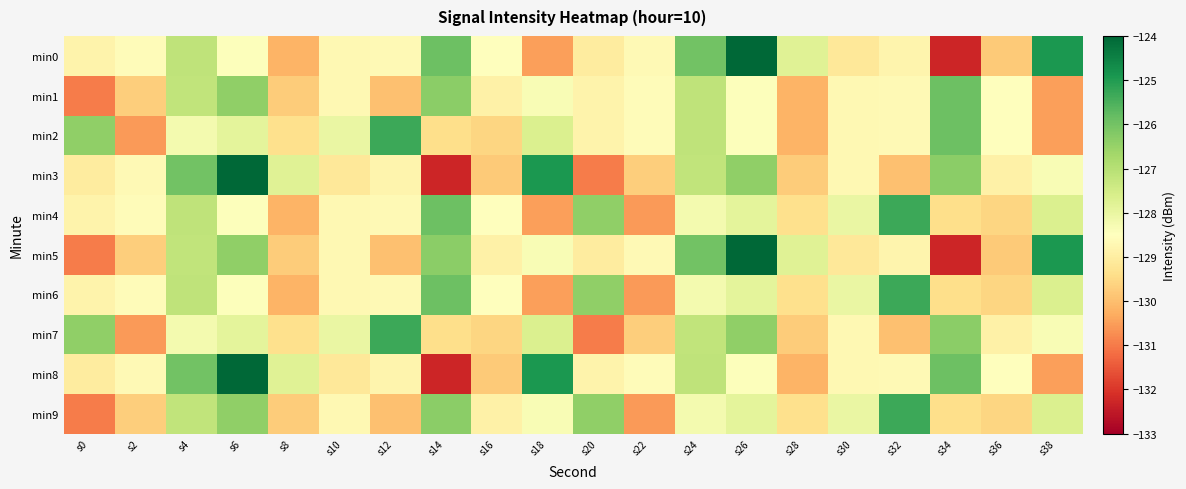

What is the total value across all series at s20?

-1285.8